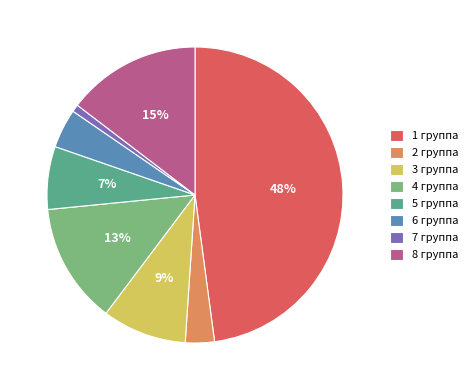

Is it true that 2 группа is 3% of the pie?

True